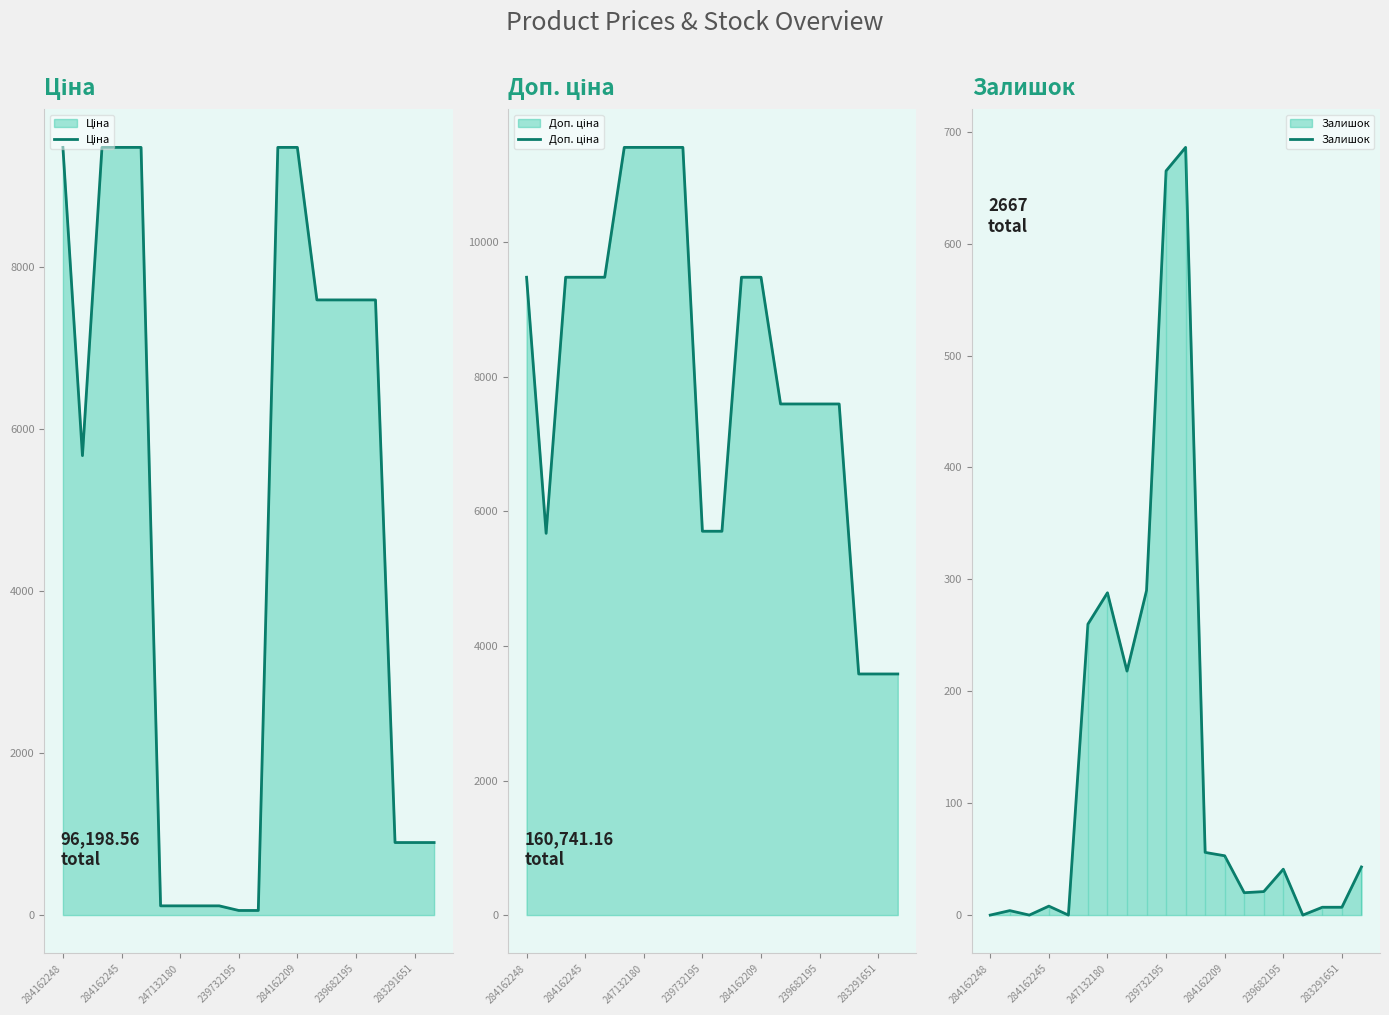

What is the maximum value for Залишок?

686